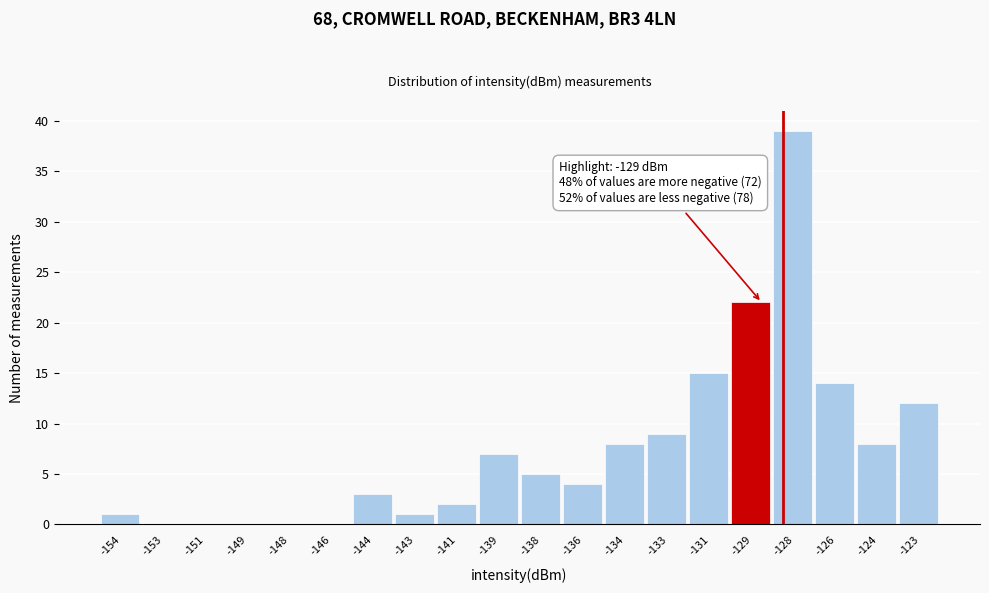

Reading left to right, transcribe all the data shown in this chart.

-154=1	-153=0	-151=0	-149=0	-148=0	-146=0	-144=3	-143=1	-141=2	-139=7	-138=5	-136=4	-134=8	-133=9	-131=15	-129=22	-128=39	-126=14	-124=8	-123=12